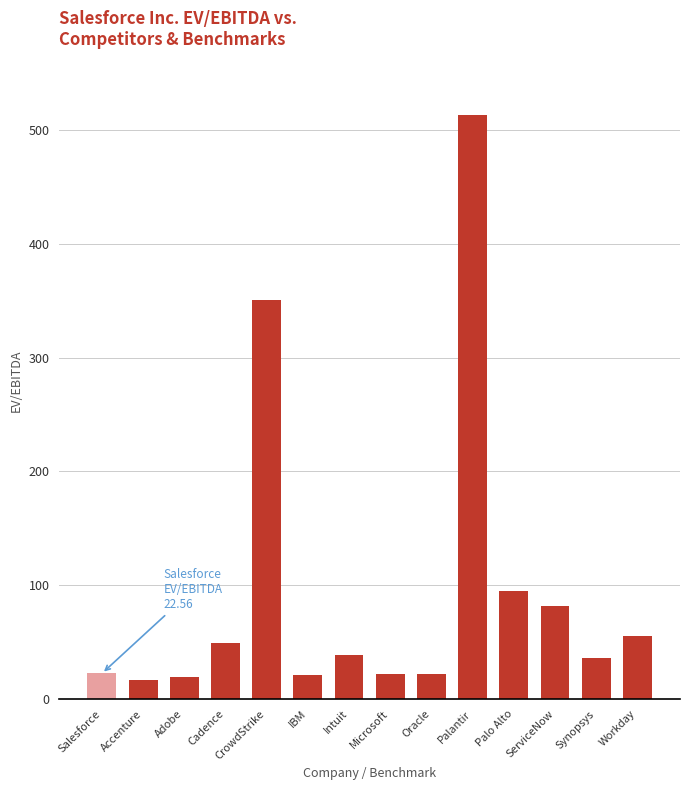

What is the greatest value displayed?

512.9